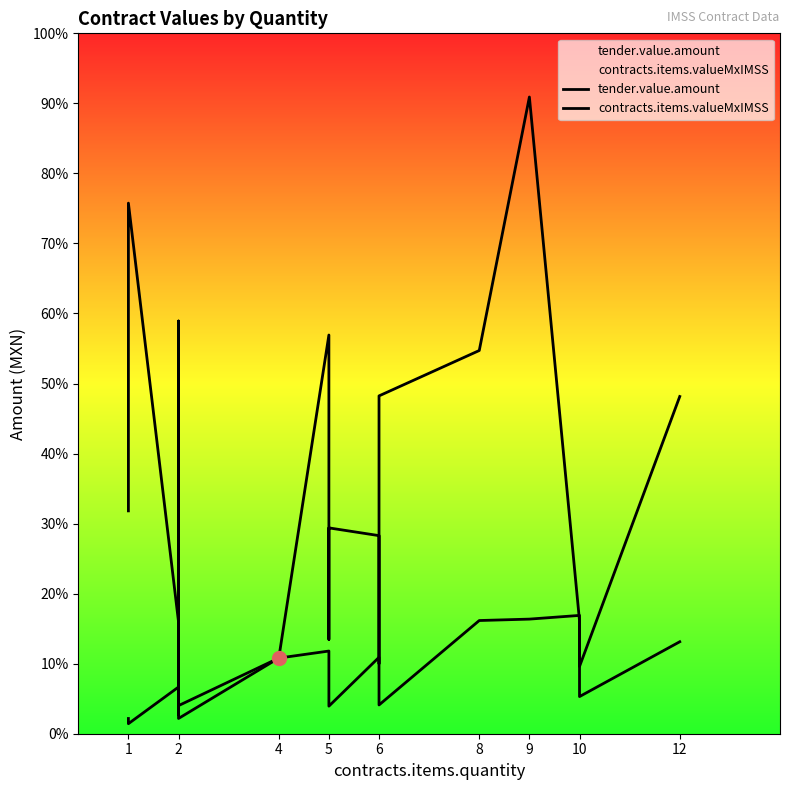

At which label does contracts.items.valueMxIMSS first exceed 609?

4